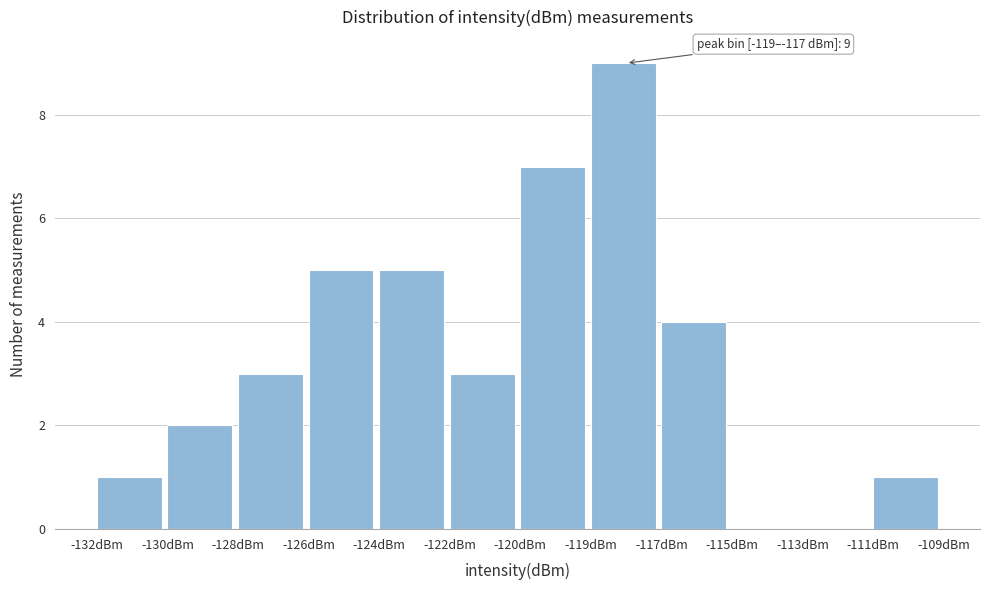

Reading right to left, what are all the values shown in this chart?

-111dBm=1	-113dBm=0	-115dBm=0	-117dBm=4	-119dBm=9	-120dBm=7	-122dBm=3	-124dBm=5	-126dBm=5	-128dBm=3	-130dBm=2	-132dBm=1